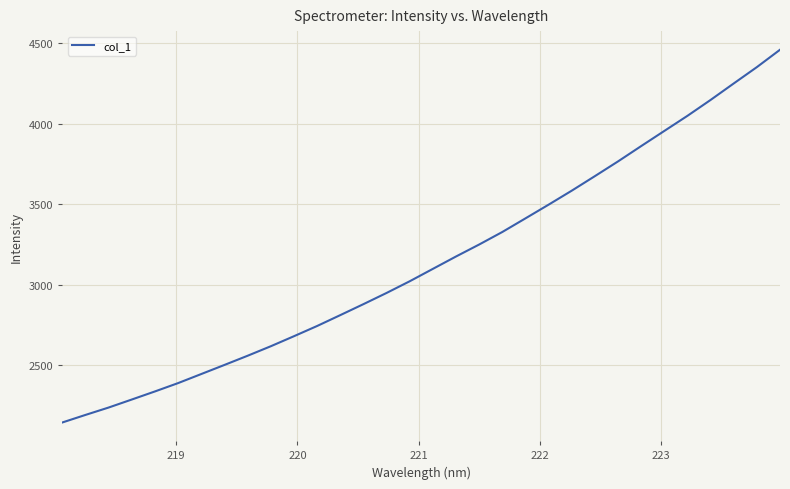

What is the average value?

3145.8